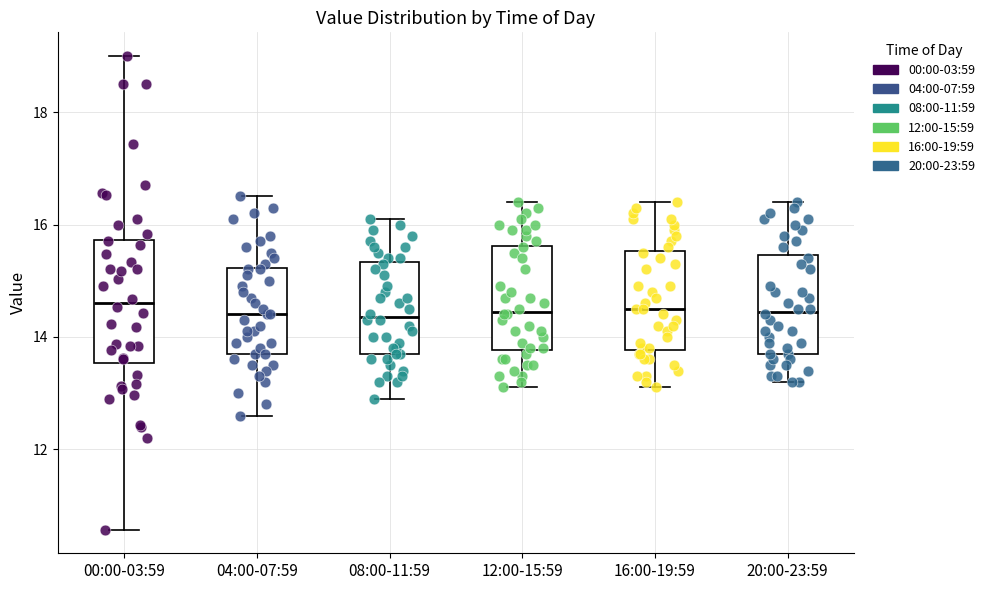

Reading left to right, transcribe this box plot: for each box, give where its median line is, the range the box spans, and where its two whiskers end, as read against the y-axis. The values are not printed on the chart, so give them approximately, as read against the axis.

00:00-03:59: median 14.6, box 13.6 to 15.8, whiskers 10.6 to 19.0
04:00-07:59: median 14.4, box 13.8 to 15.2, whiskers 12.6 to 16.6
08:00-11:59: median 14.4, box 13.8 to 15.4, whiskers 13.0 to 16.2
12:00-15:59: median 14.4, box 13.8 to 15.6, whiskers 13.2 to 16.4
16:00-19:59: median 14.6, box 13.8 to 15.6, whiskers 13.2 to 16.4
20:00-23:59: median 14.4, box 13.8 to 15.4, whiskers 13.2 to 16.4